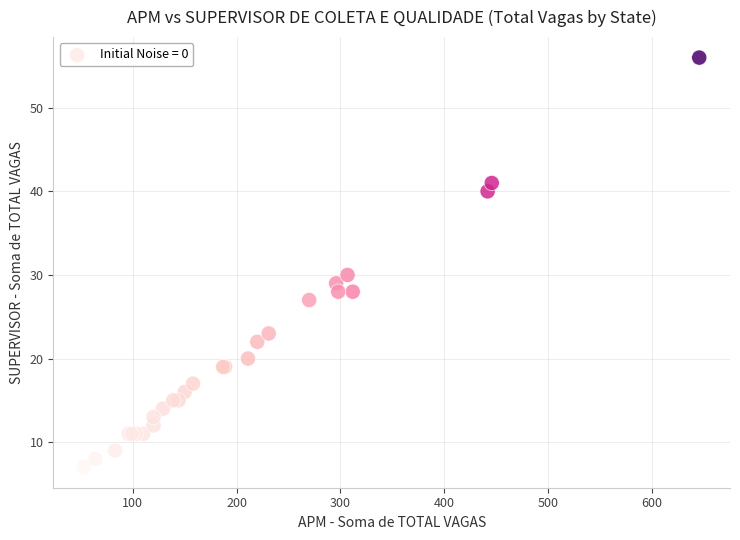

What Y value in the scatter plot is closest to 31?

30